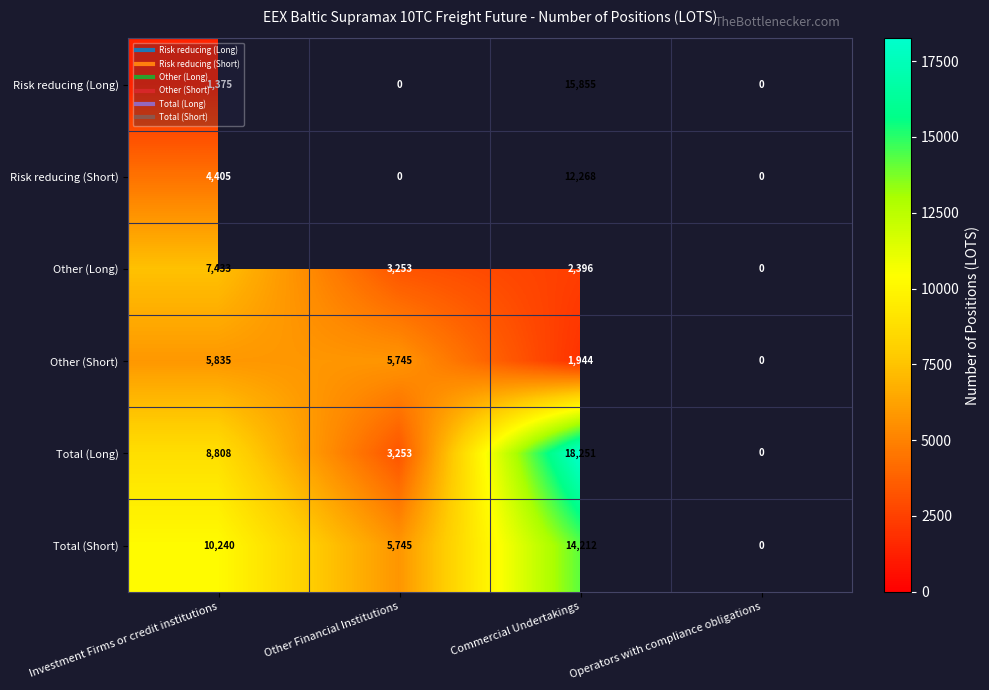

What is the minimum value shown in the chart?

1375.0